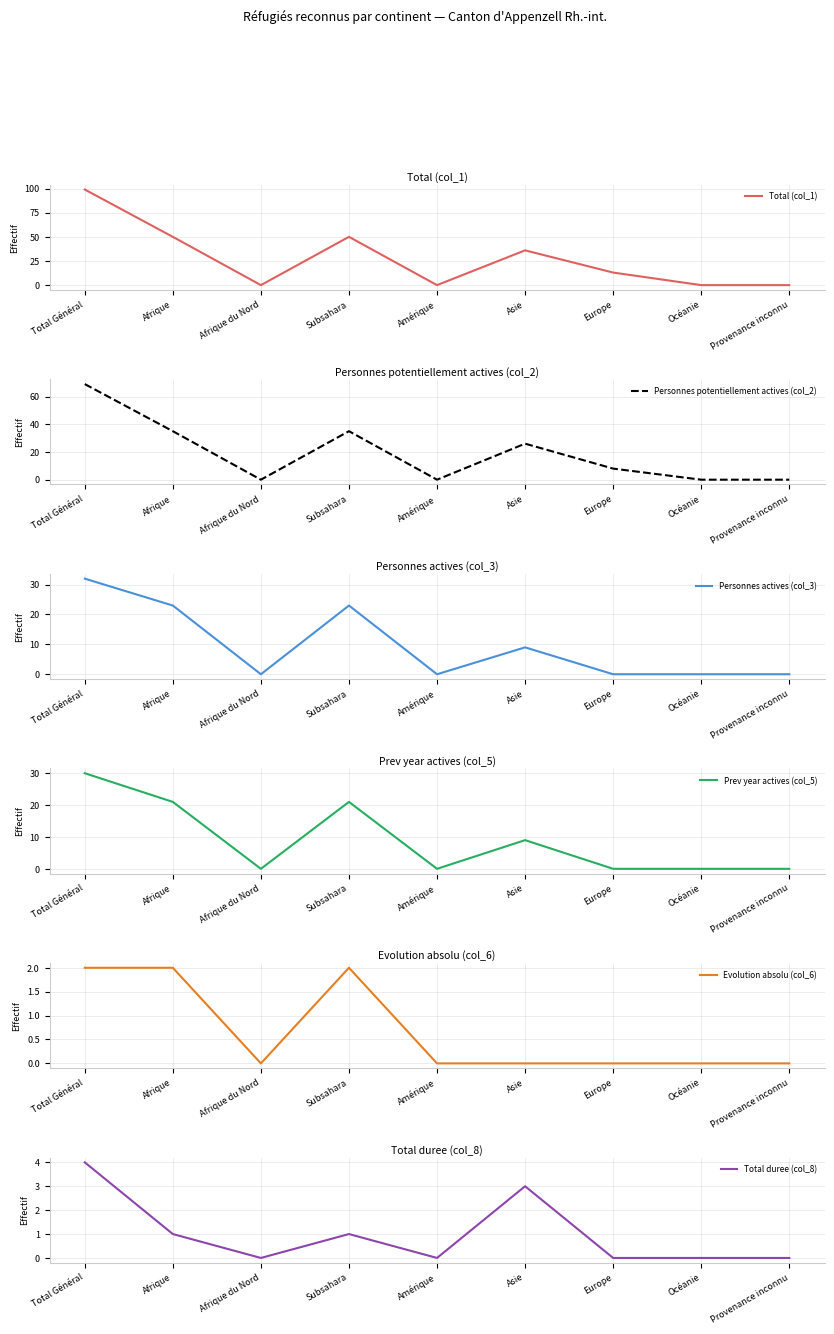

What is the label of the 2nd point from the right?

Océanie